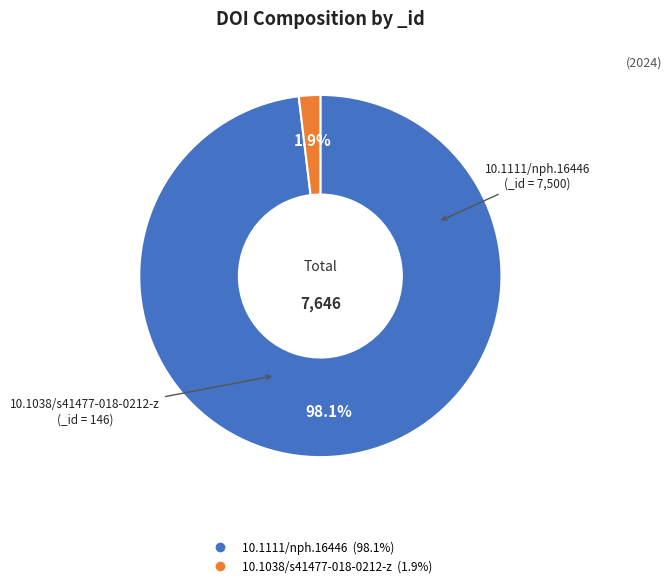

Does 10.1111/nph.16446 represent more than half of the total?

Yes